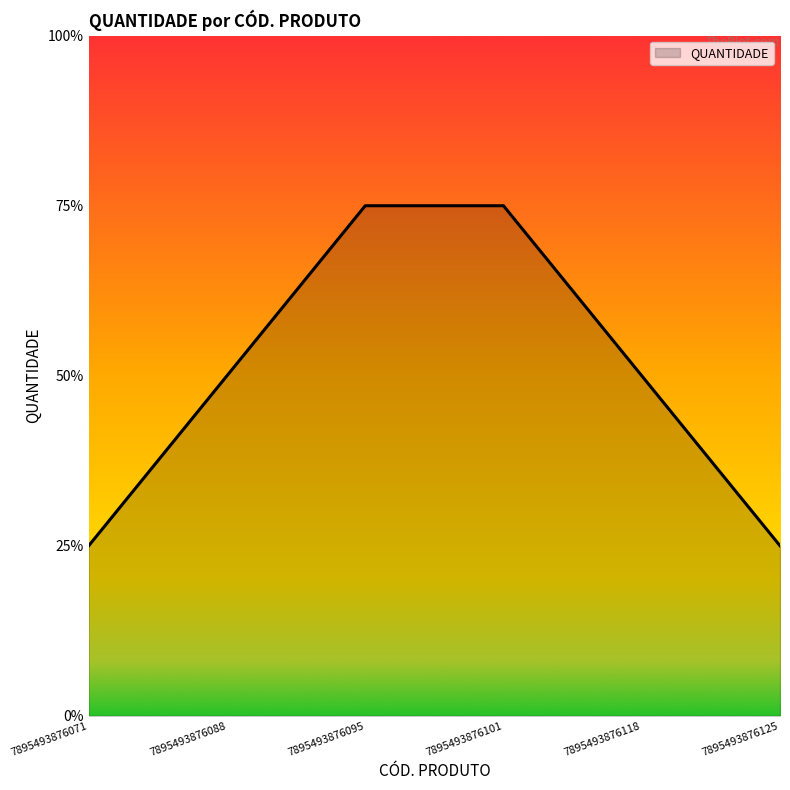

Does the chart display data point markers on the line(s)?

No